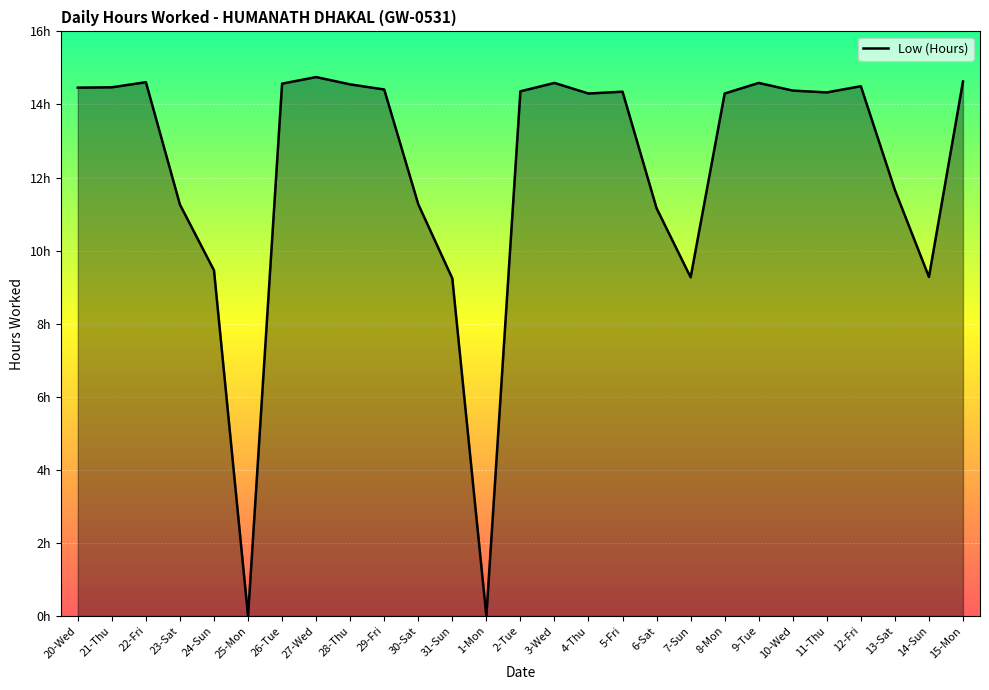

Does the chart have visible grid lines?

Yes